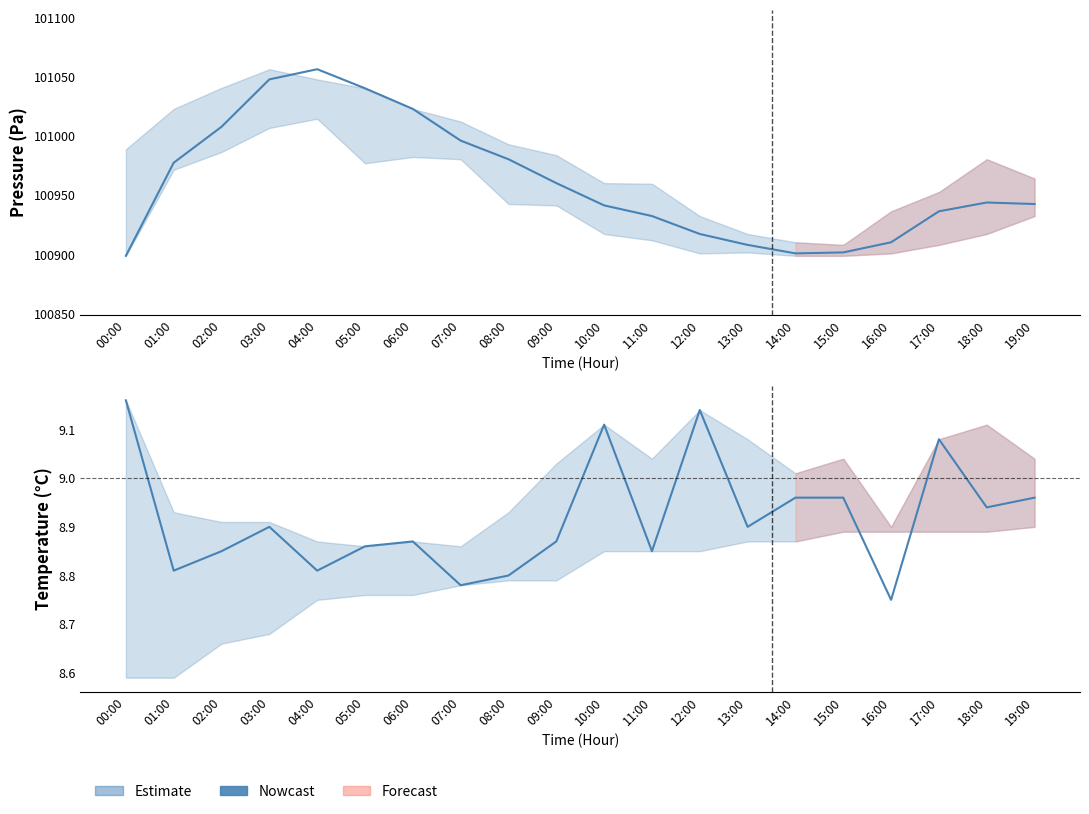

What is the sum of the values at 19:00 and 15:00?

17.9